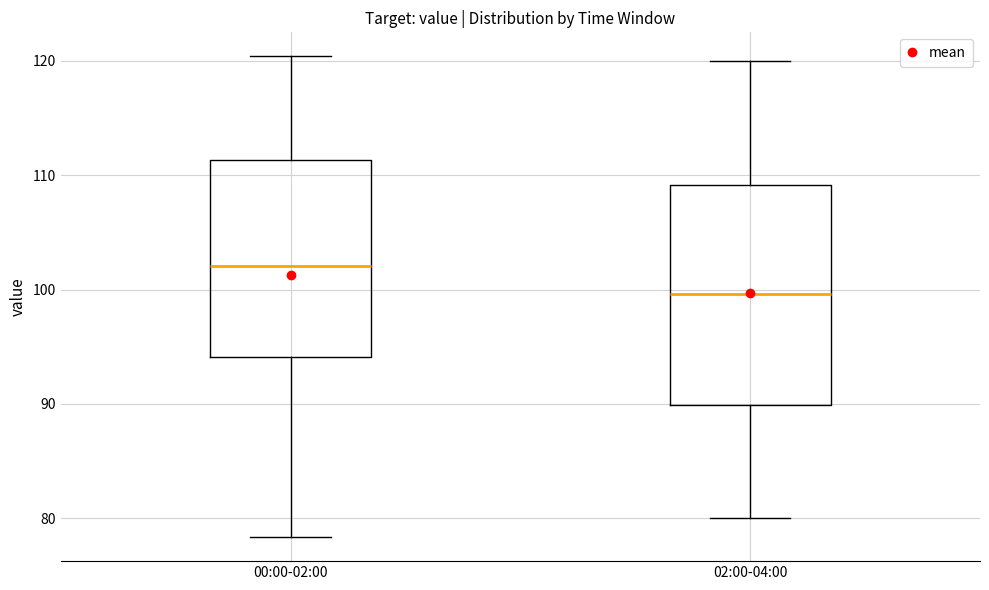

Which box's median line is the lowest?

02:00-04:00